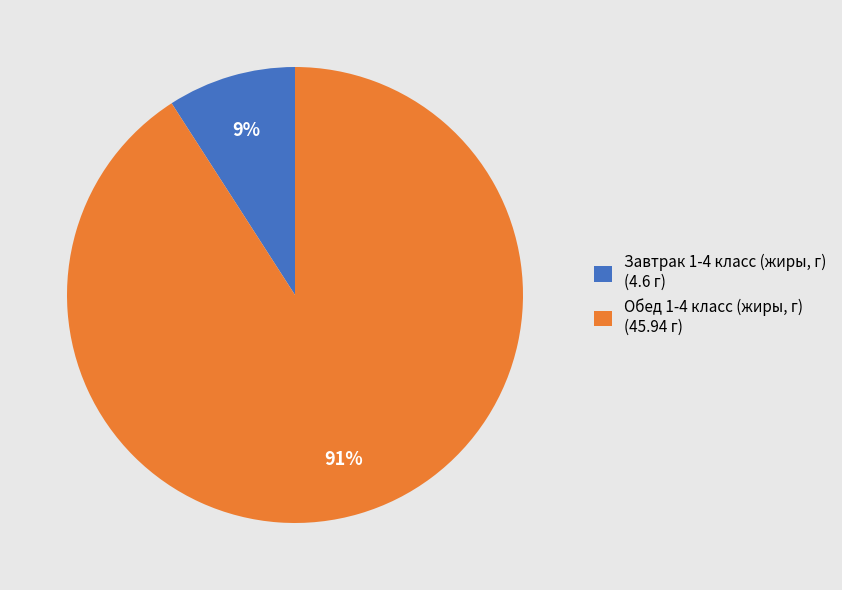

Count the number of slices in the pie.

2